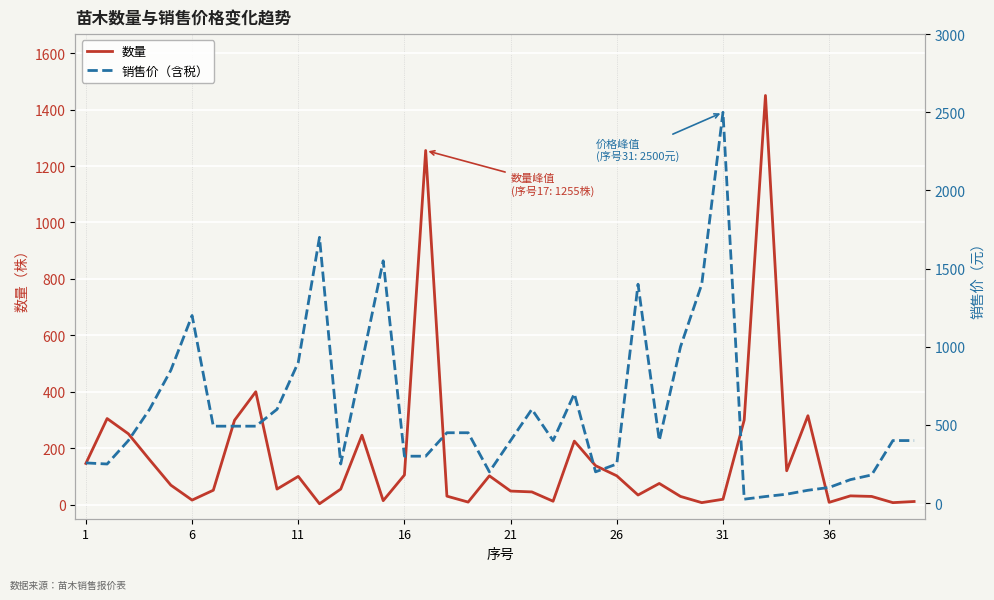

Which series has the largest total across all categories?

销售价（含税）